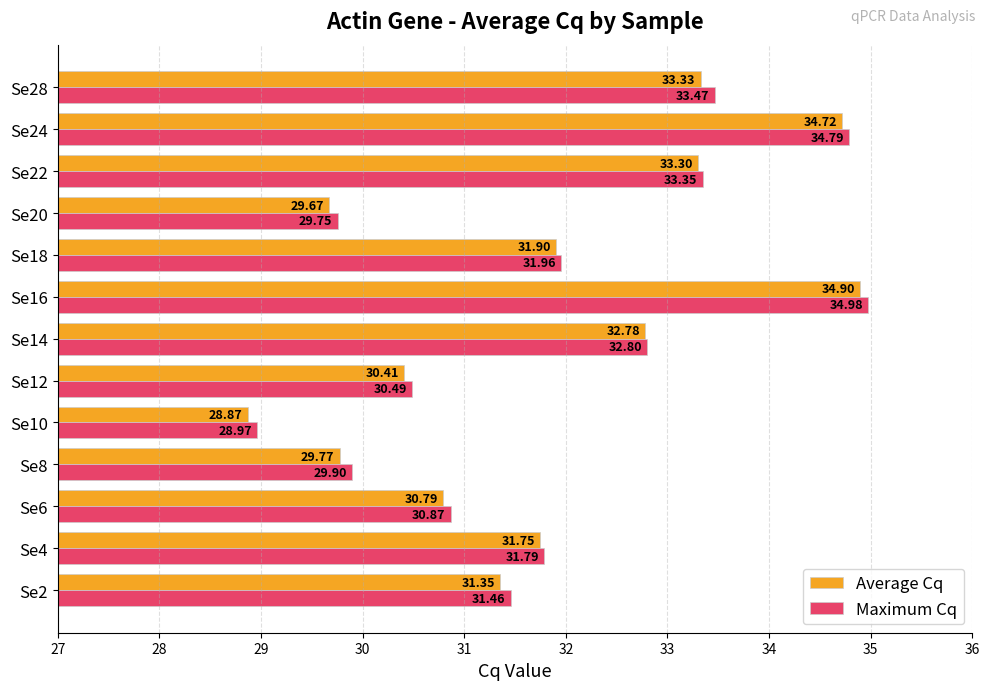

At Se22, list the series in order from smallest to largest.

Average Cq, Maximum Cq